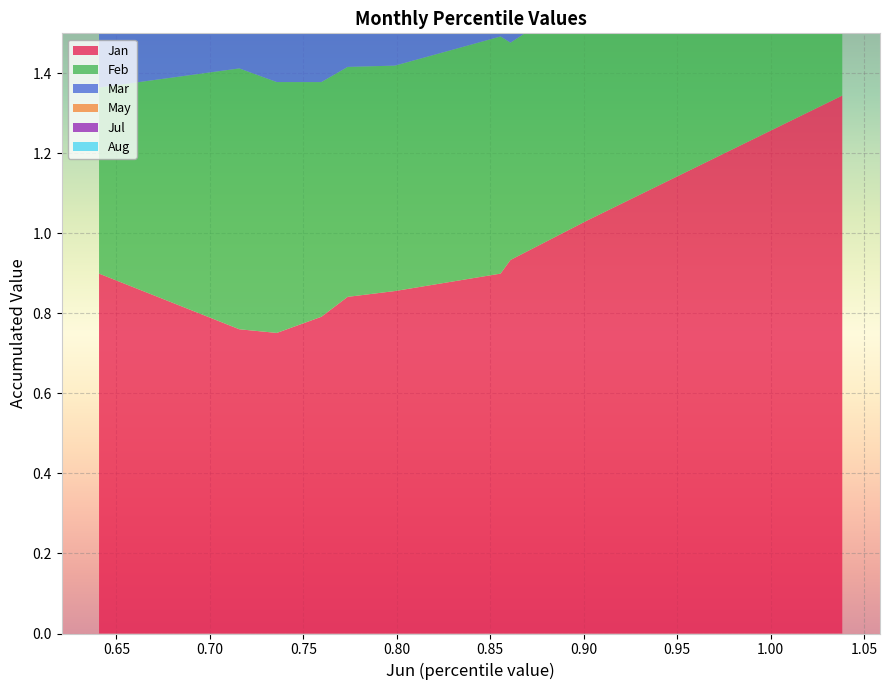

Reading left to right, what are all the values shown in this chart?

Jan: 0.9	0.8	0.8	0.8	0.8	0.9	0.9	0.9	1.0	1.3
Feb: 0.5	0.7	0.6	0.6	0.6	0.6	0.6	0.5	0.6	1.0
Mar: 0.8	0.5	0.4	0.4	0.5	0.4	0.4	0.4	0.4	0.3
May: 0.6	1.0	1.1	1.0	1.0	1.0	0.9	0.9	1.0	1.2
Jul: 0.8	0.8	0.8	0.9	1.0	1.0	1.0	1.0	1.1	1.3
Aug: 0.8	0.8	0.8	0.7	0.7	0.7	0.8	0.7	0.7	1.0